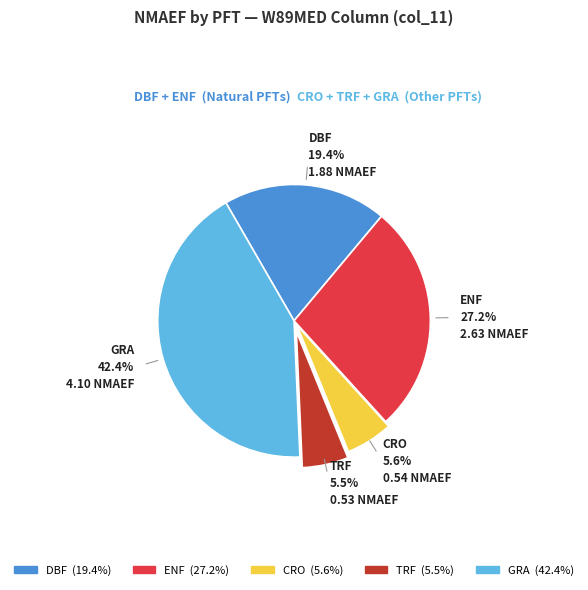

Is there a majority slice in this chart?

No